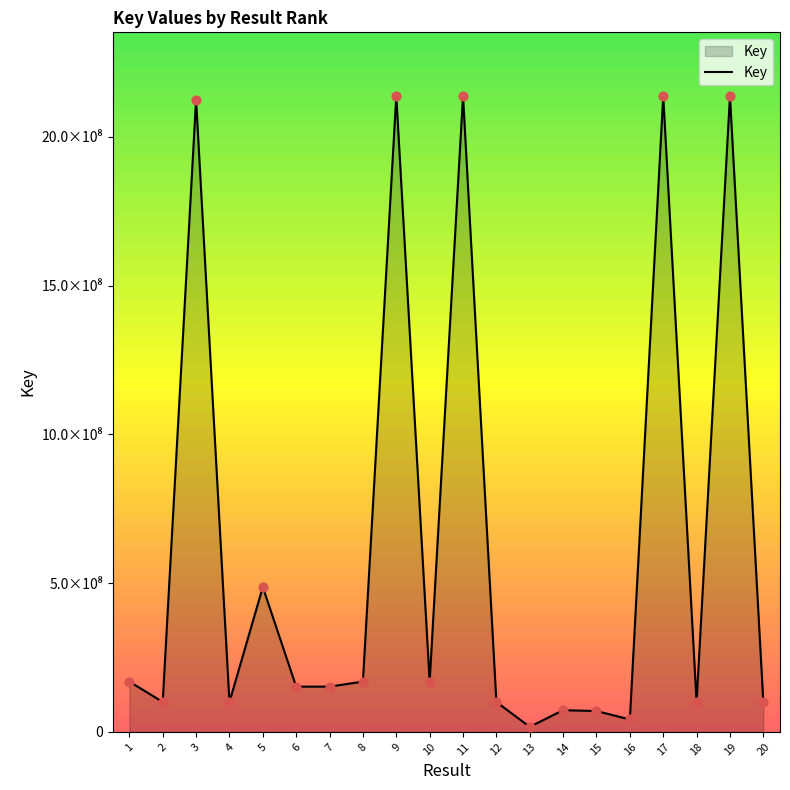

Which has a higher value, 9 or 8?

9